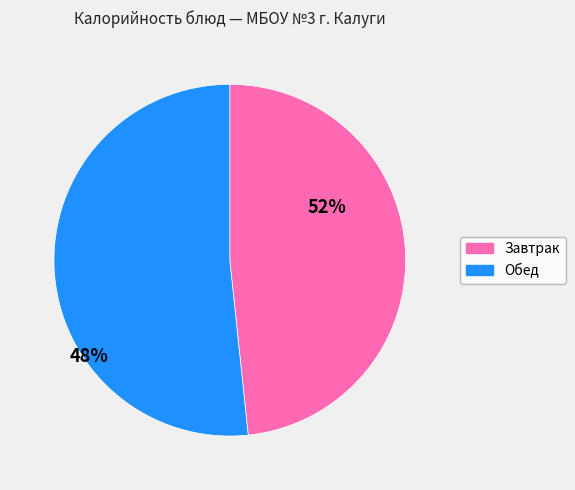

Does any single category account for the majority?

Yes